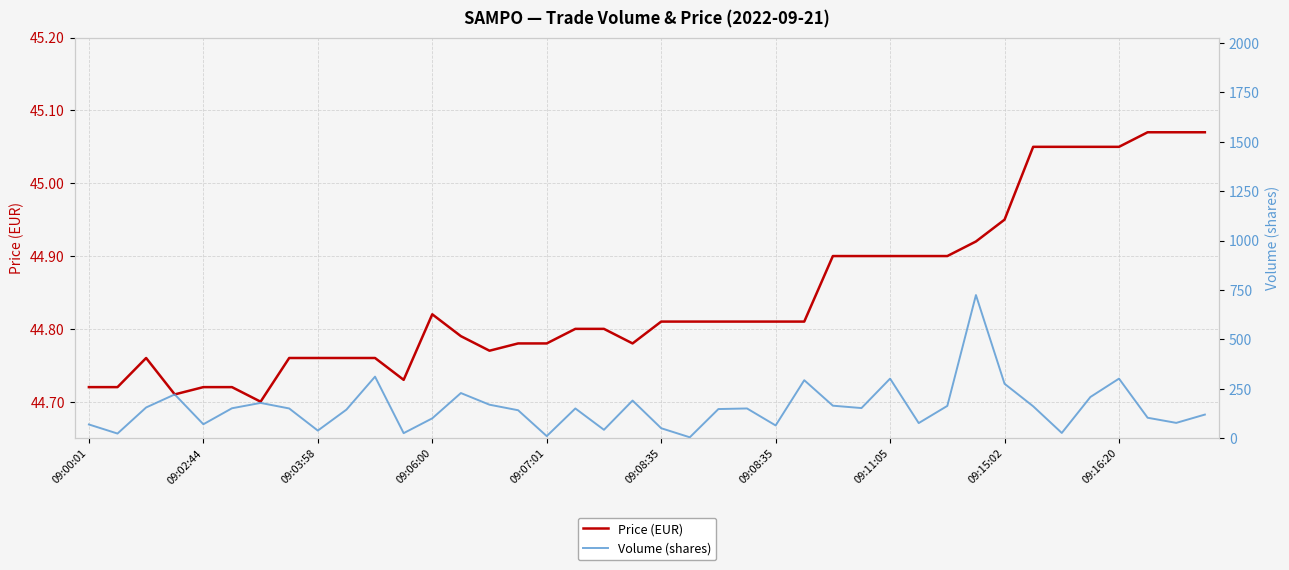

How many interior local valleys does the Volume (shares) series have?

12